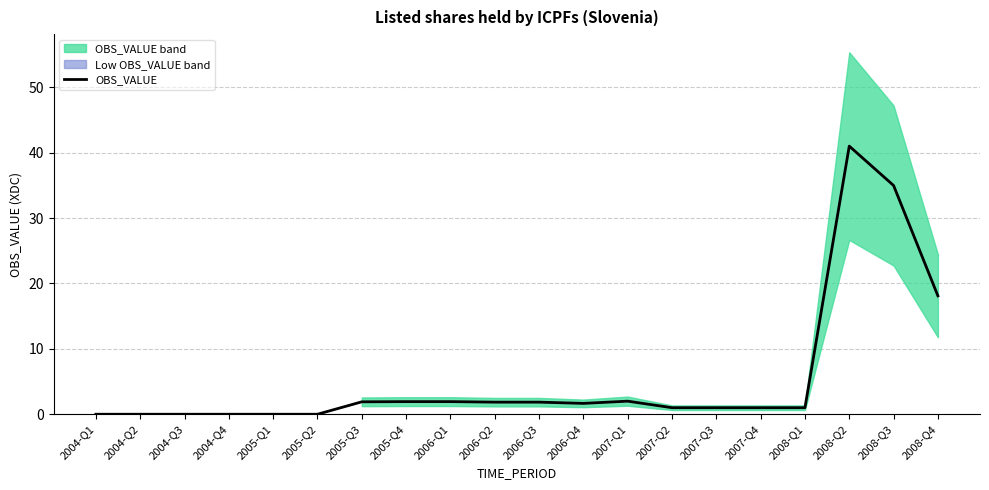

Reading left to right, transcribe all the data shown in this chart.

2004-Q1=0.0	2004-Q2=0.0	2004-Q3=0.0	2004-Q4=0.0	2005-Q1=0.0	2005-Q2=0.0	2005-Q3=1.9	2005-Q4=1.9	2006-Q1=1.9	2006-Q2=1.9	2006-Q3=1.9	2006-Q4=1.7	2007-Q1=2.0	2007-Q2=1.0	2007-Q3=1.0	2007-Q4=1.0	2008-Q1=1.0	2008-Q2=41.0	2008-Q3=35.0	2008-Q4=18.1